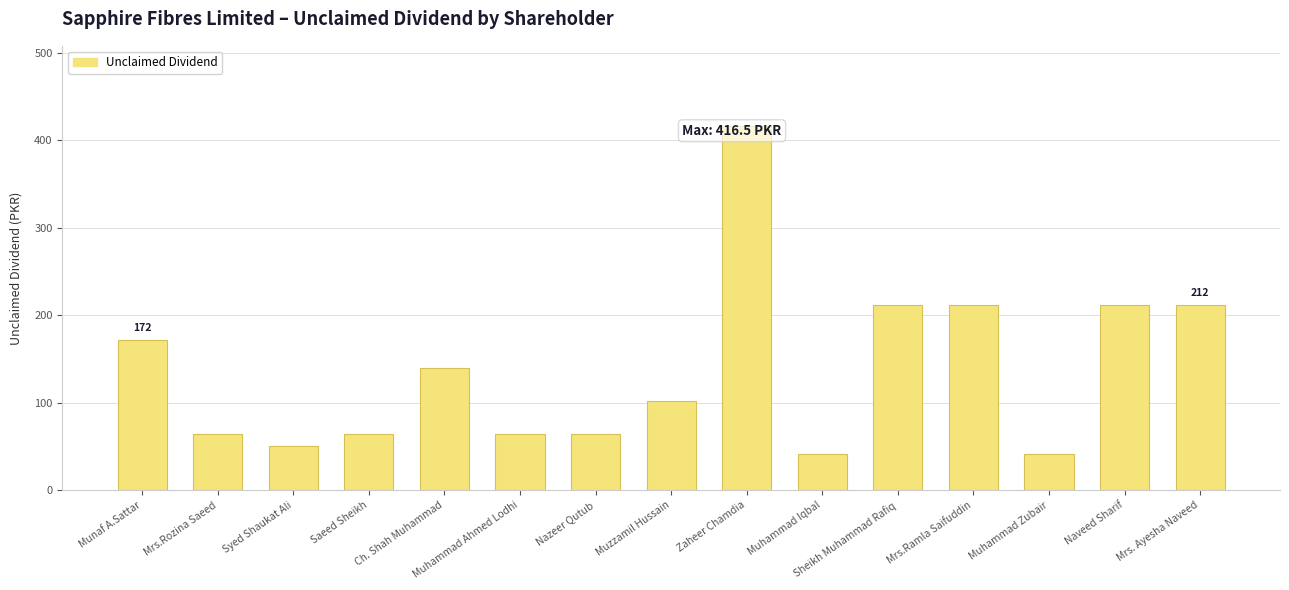

Rank the categories by value from highest to lowest.

Zaheer Chamdia, Sheikh Muhammad Rafiq, Mrs.Ramla Saifuddin, Naveed Sharif, Mrs. Ayesha Naveed, Munaf A.Sattar, Ch. Shah Muhammad, Muzzamil Hussain, Mrs.Rozina Saeed, Saeed Sheikh, Muhammad Ahmed Lodhi, Nazeer Qutub, Syed Shaukat Ali, Muhammad Iqbal, Muhammad Zubair